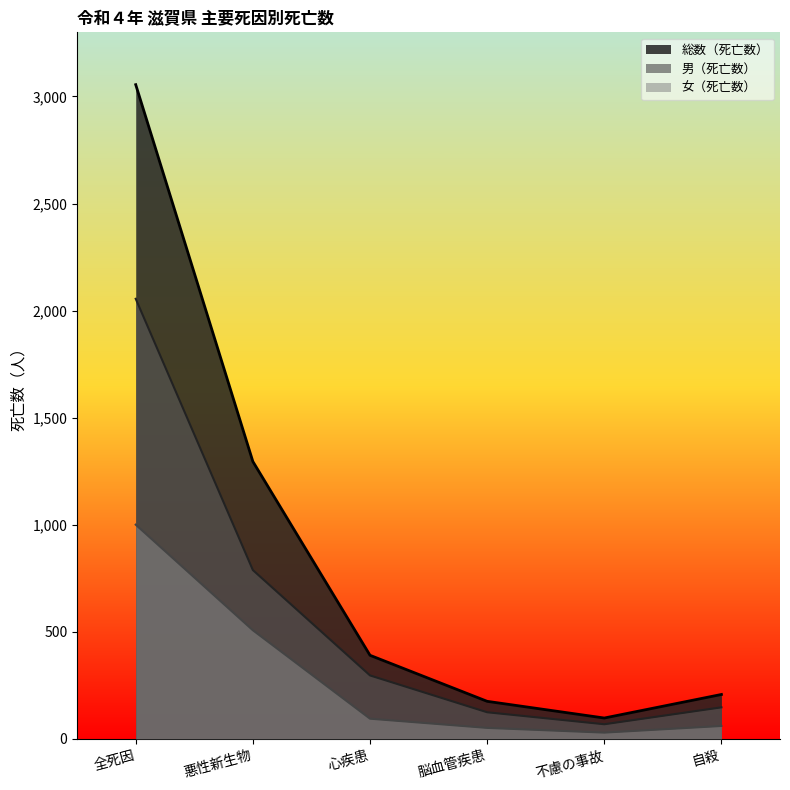

True or false: 女（死亡数） and 男（死亡数） cross at least once.

False